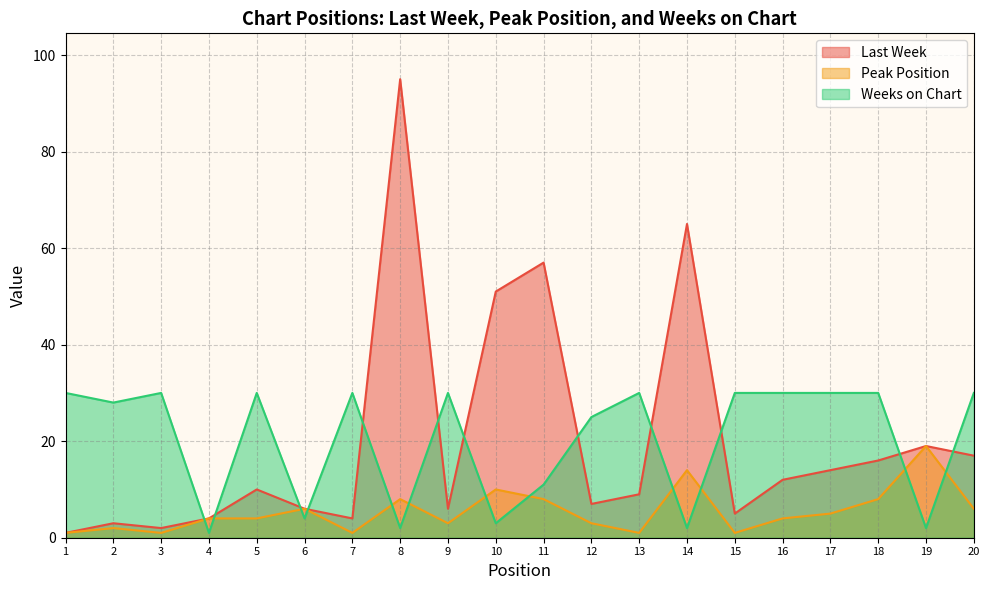

What is the difference between the maximum and minimum values in the Last Week series?

94